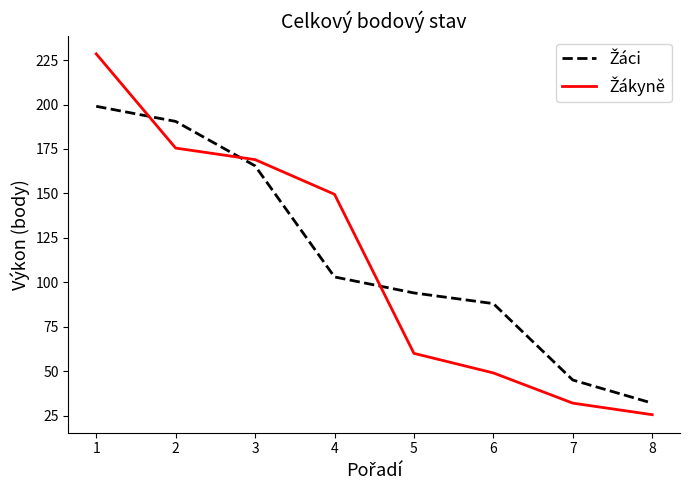

Is this an area chart (filled region under the line)?

No